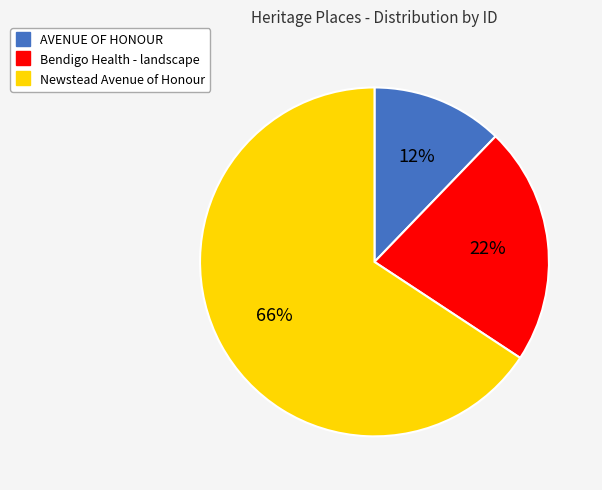

Is there any slice that represents more than half of the pie?

Yes